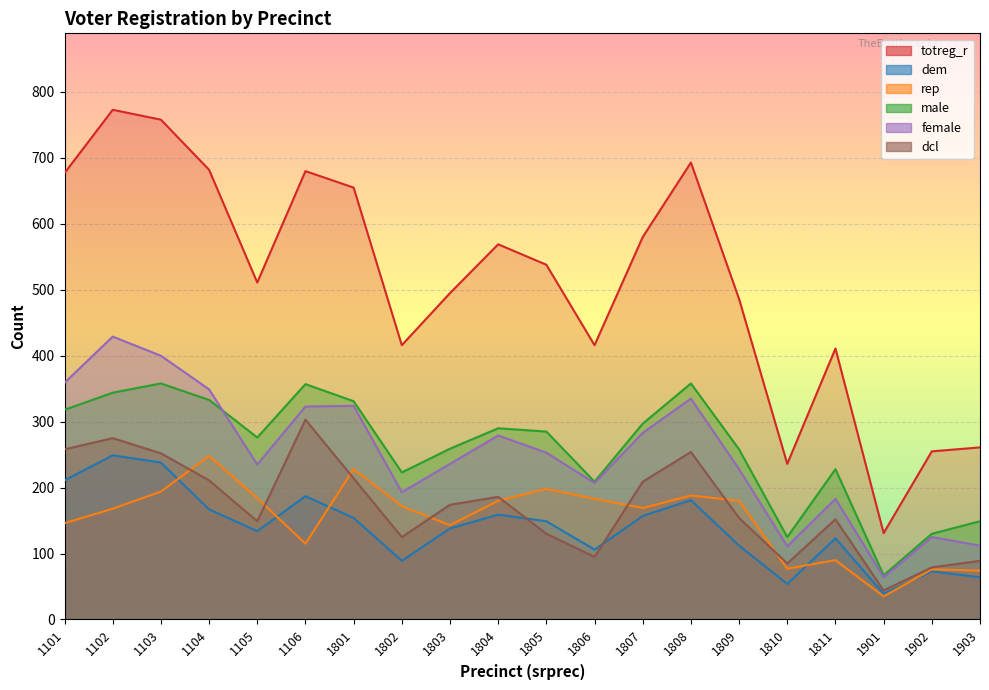

At how many categories does at least one series exceed 158?

19